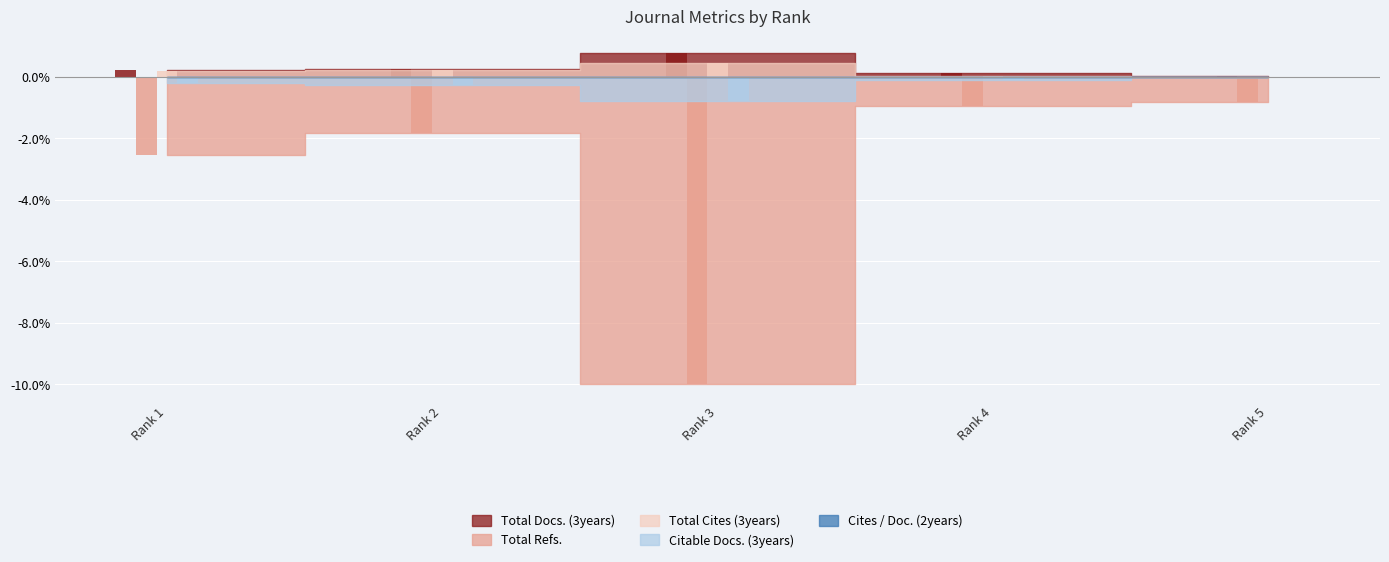

Which category has the lowest value across all series?

Rank 3